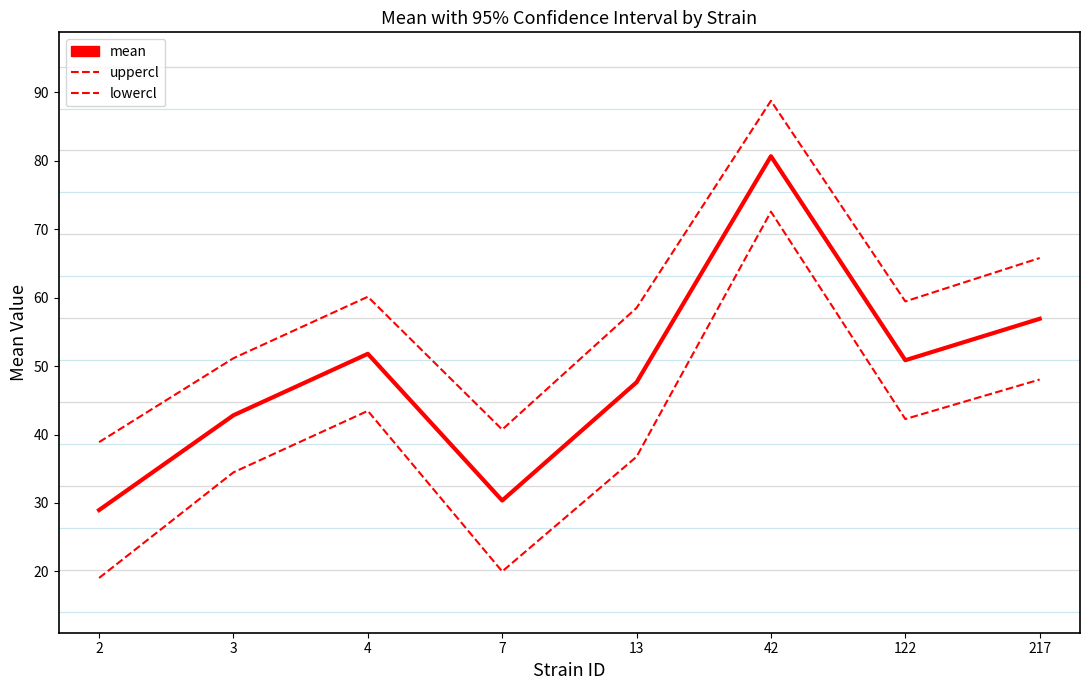

The value of lowercl at 42 is 101.1. True or false?

False